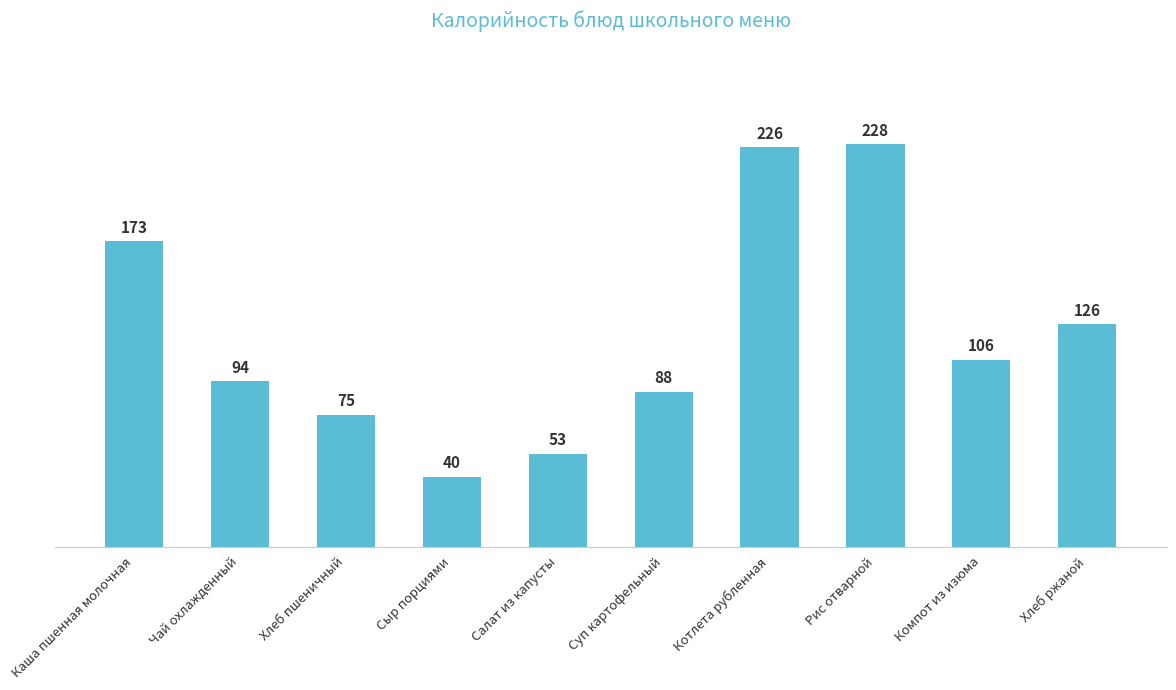

Does the chart contain any negative values?

No